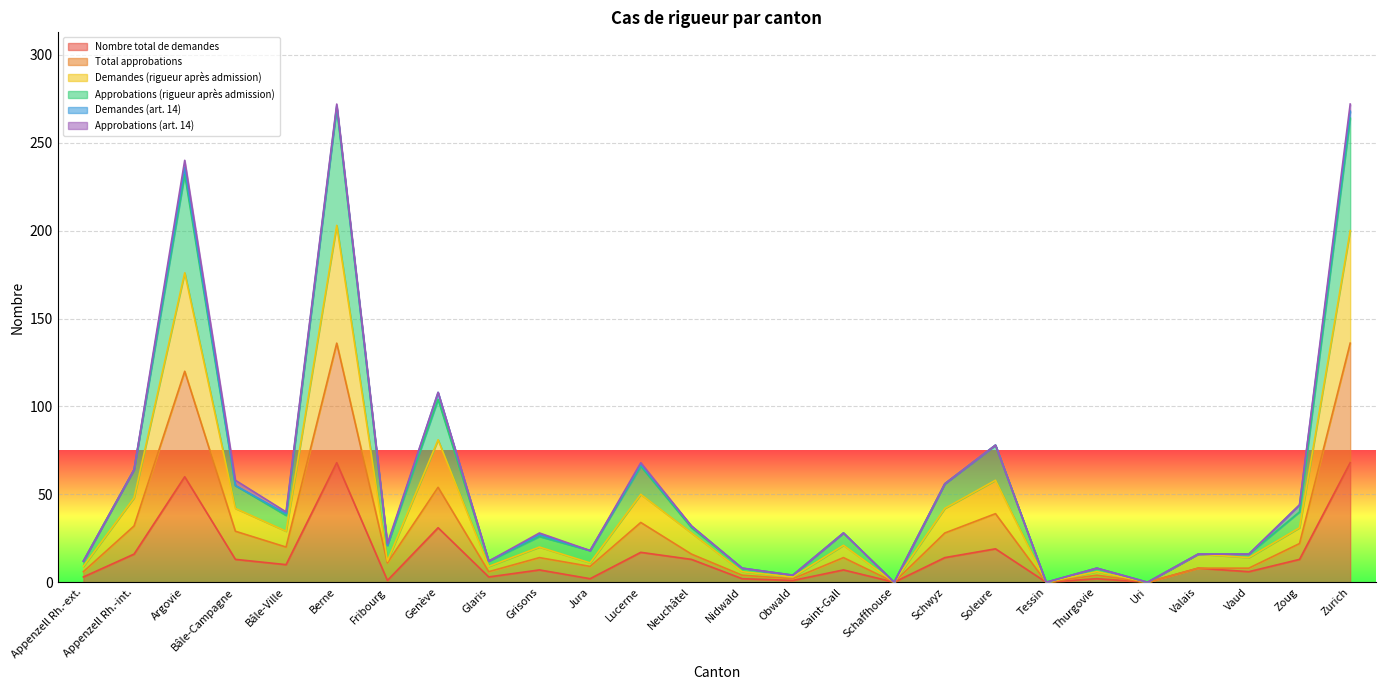

What is the highest value of the Nombre total de demandes series?

68